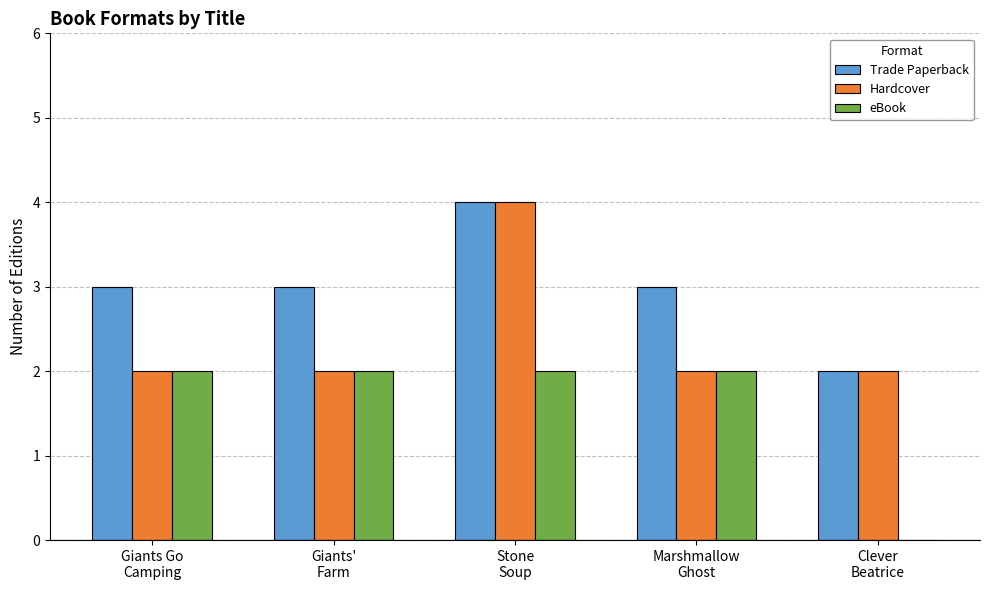

What is the sum of all Trade Paperback values?

15